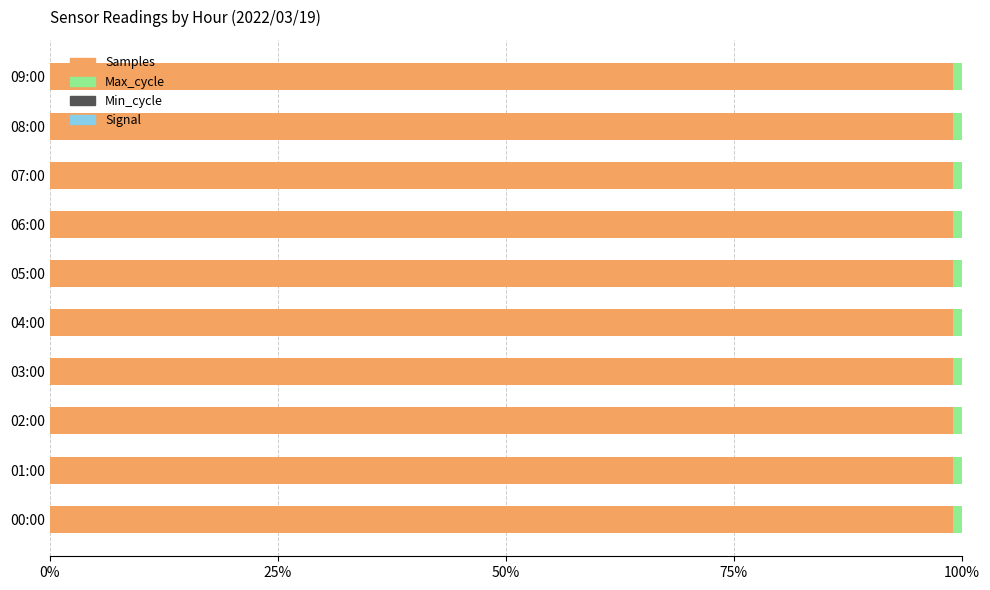

Count the Min_cycle values in the range 0 to 1.

10